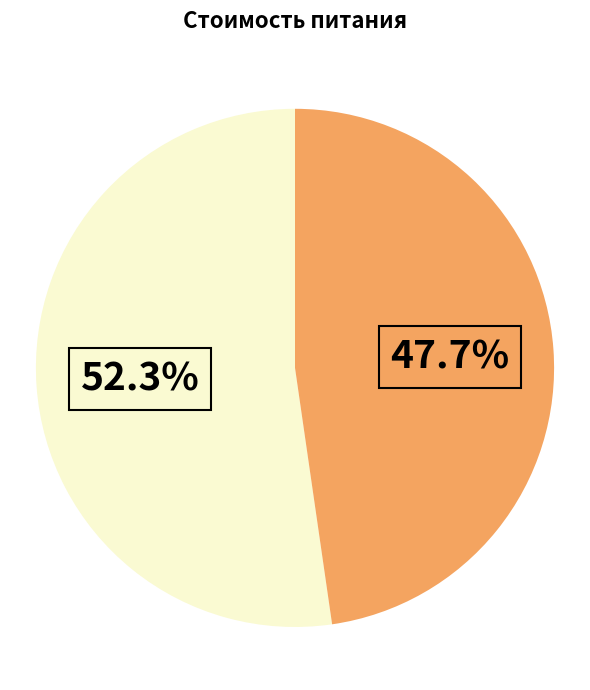

Is there any slice that represents more than half of the pie?

Yes